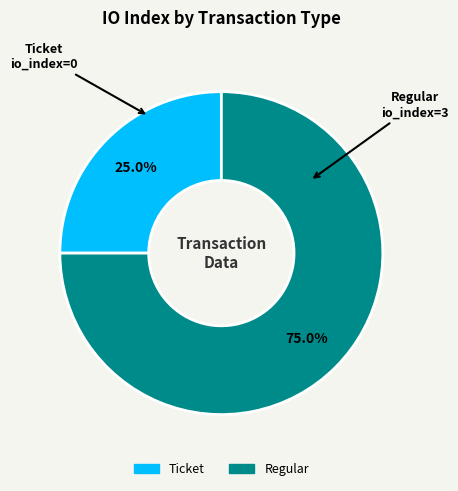

Is it true that Ticket is 1% of the pie?

False